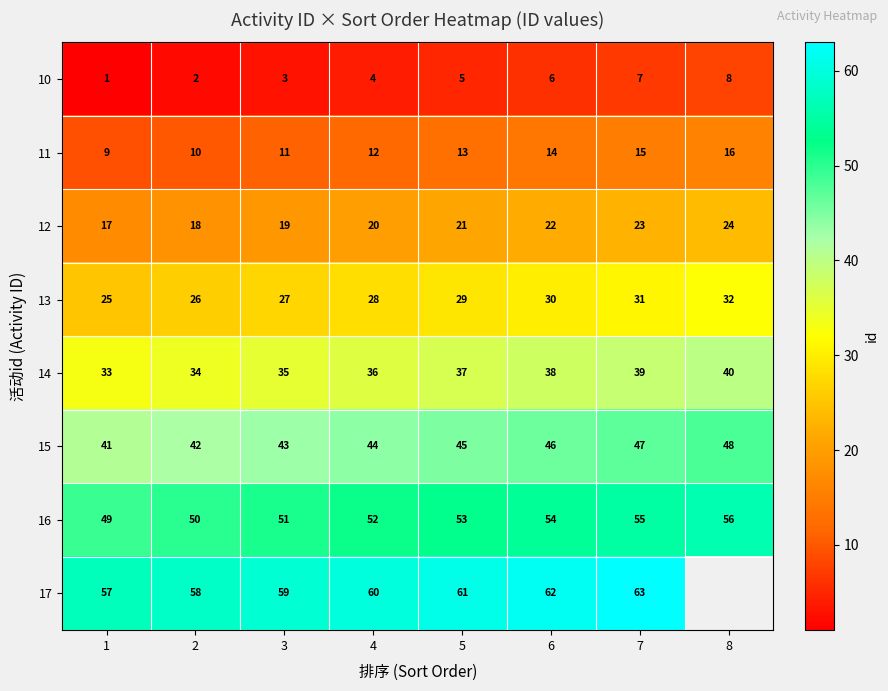

What is the spread (max minus min) of values at 4?

56